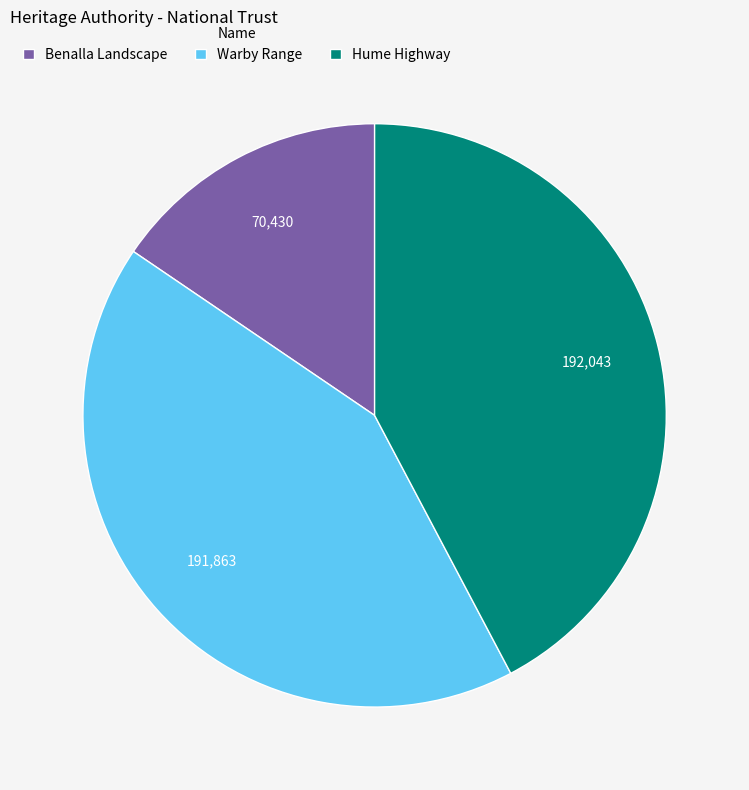

Is the sum of Benalla Landscape and Hume Highway greater than half?

Yes